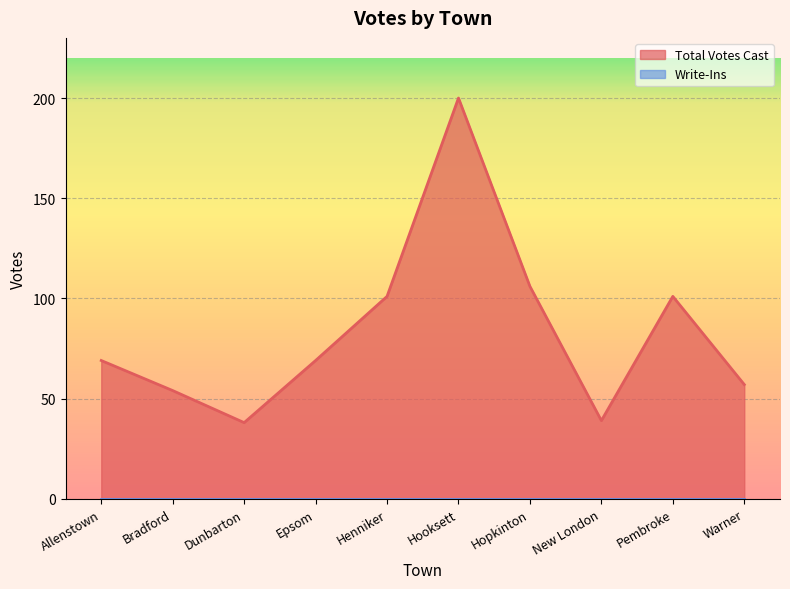

How many points are higher than both their immediate neighbors (excluding endpoints)?

2